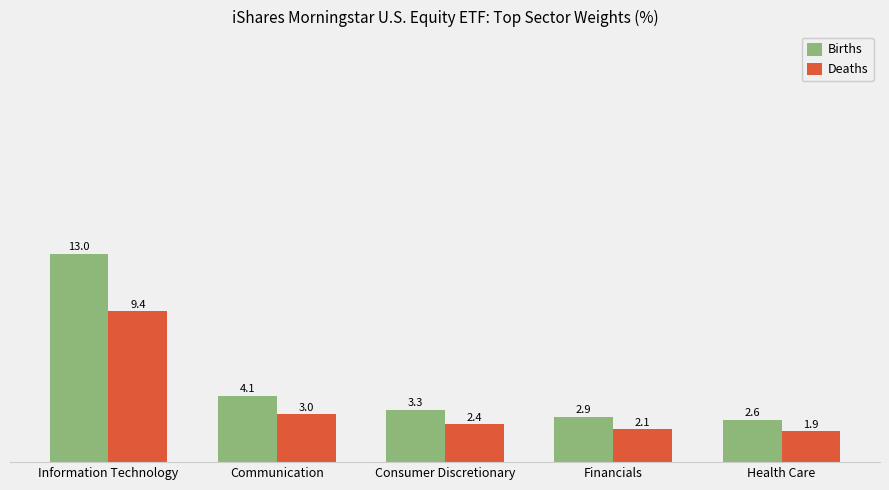

What is the total value across all series at Health Care?

4.6